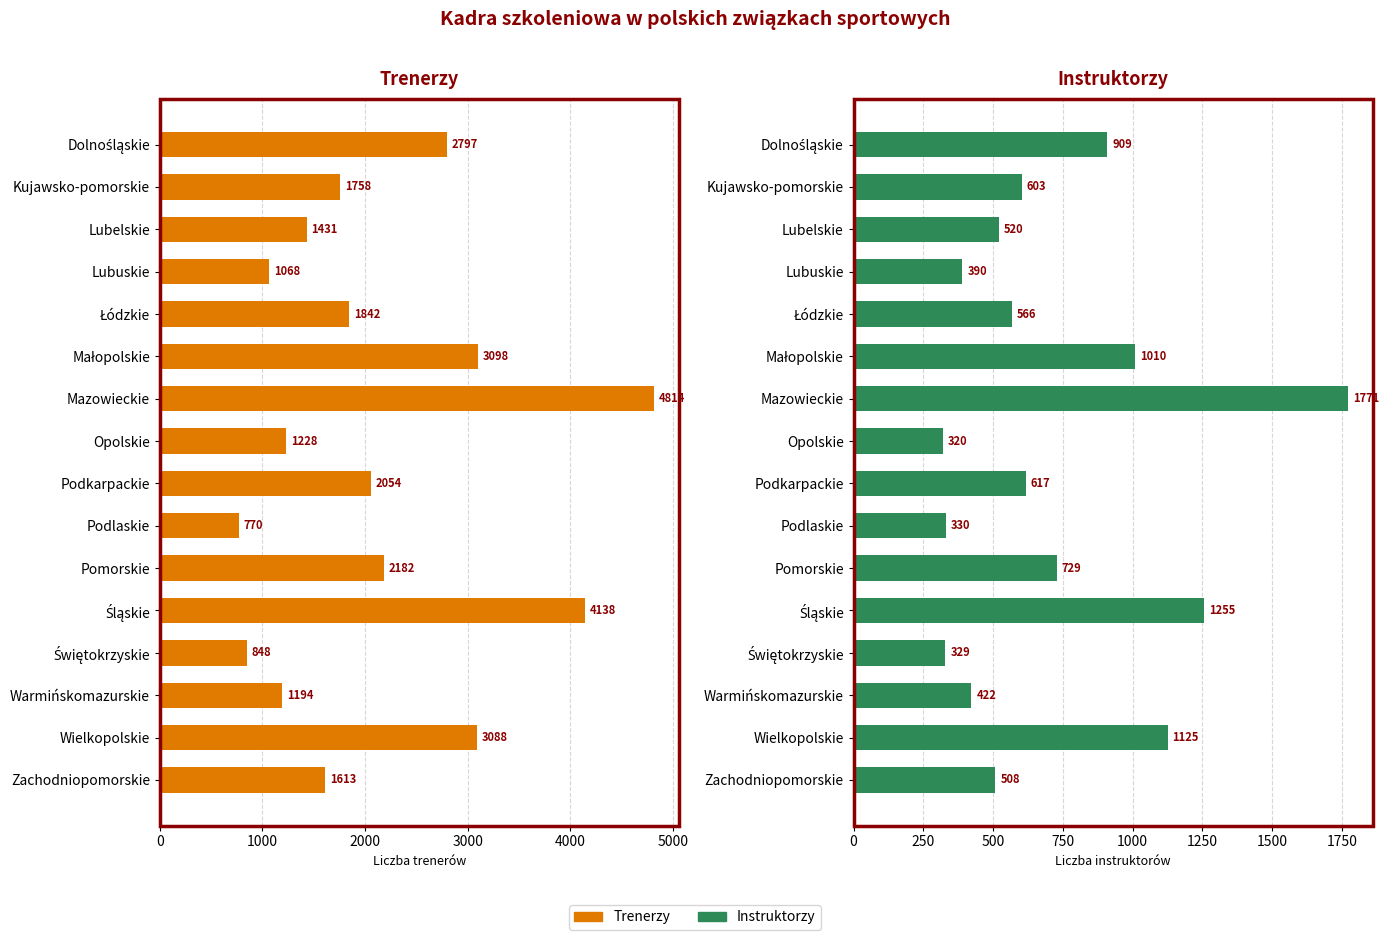

How many categories are shown in the chart?

16